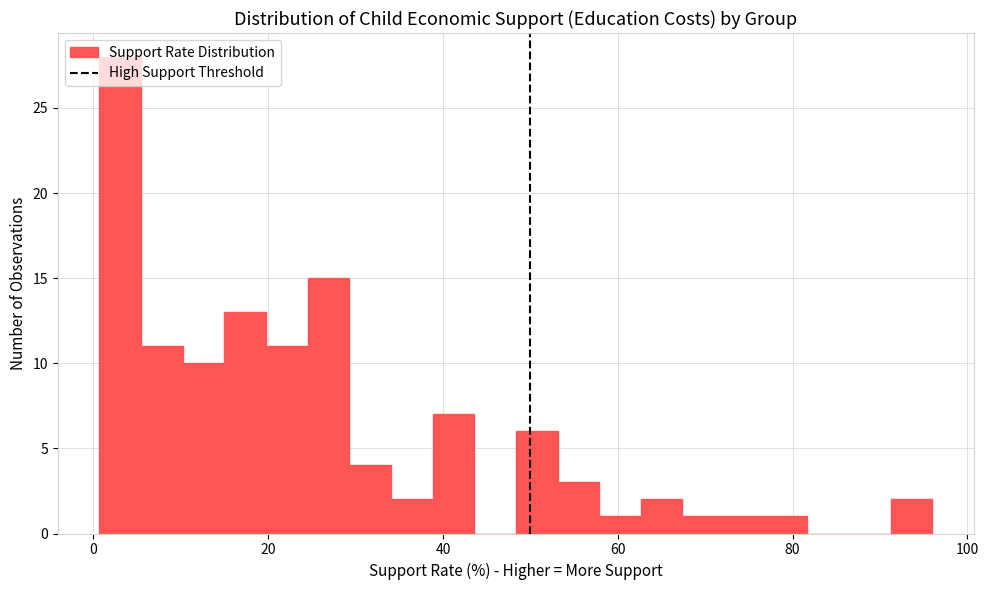

Read against the x-axis, roughly where is the centre of the tallest bar?

4